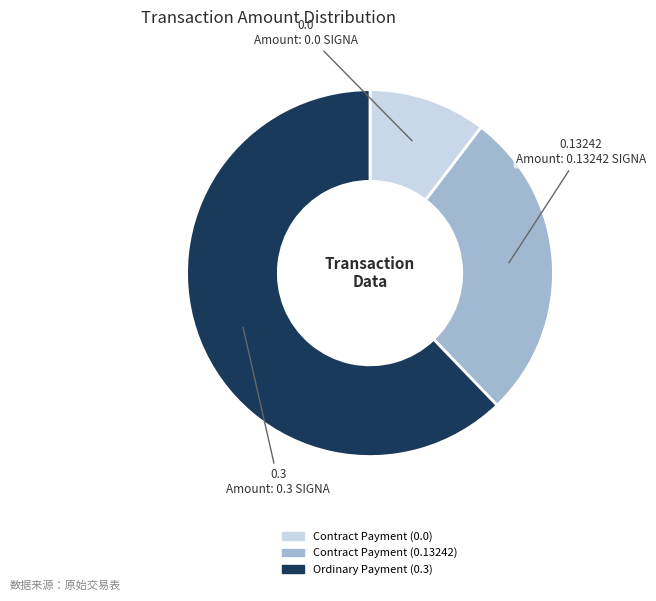

Do Contract Payment (0.0) and Ordinary Payment (0.3) together represent more than half of the pie?

Yes